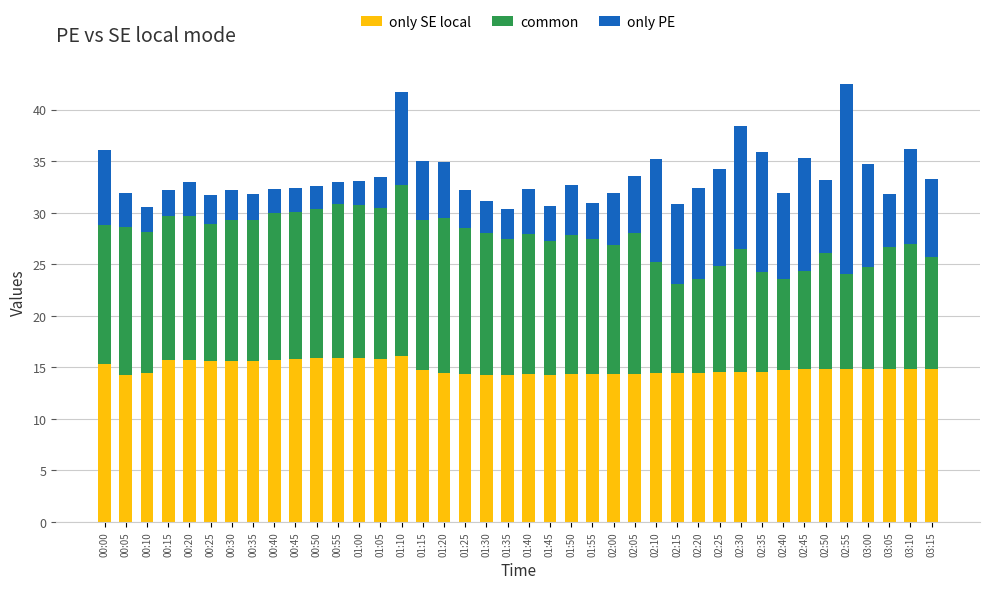

The only SE local series shows 14.4 at 01:40. True or false?

True